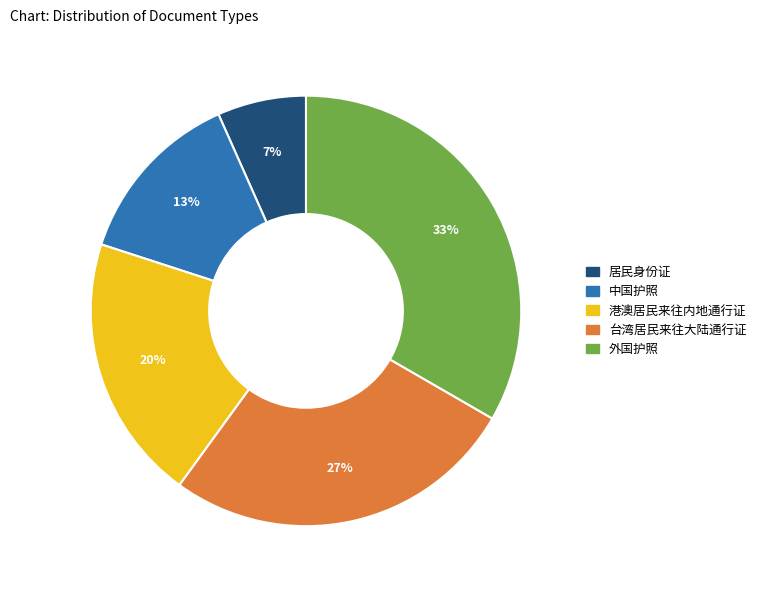

Approximately how many times larger is the value at 中国护照 compared to 港澳居民来往内地通行证?

0.7